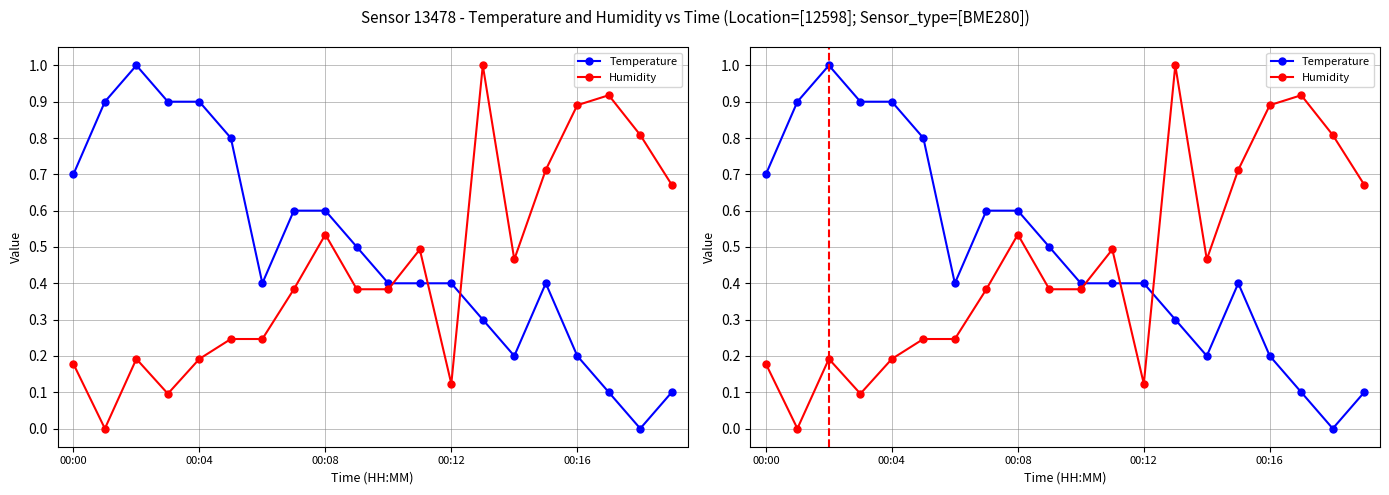

What is the approximate value of Temperature at 10?

0.4